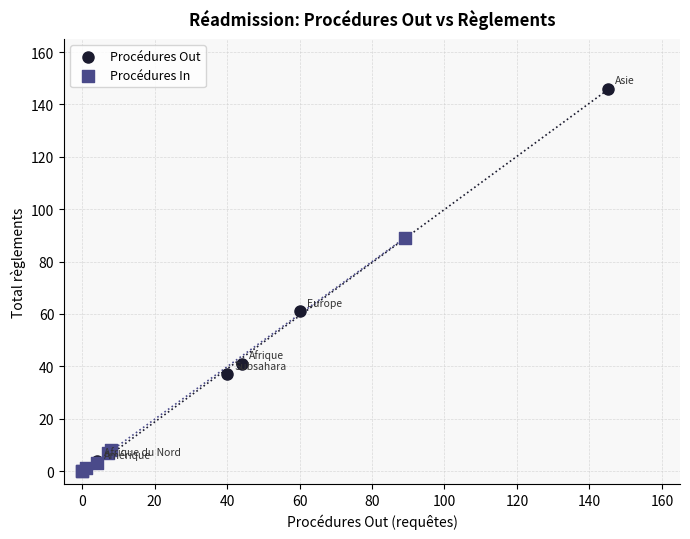

Which series has the largest Y range (max minus min)?

Procédures Out